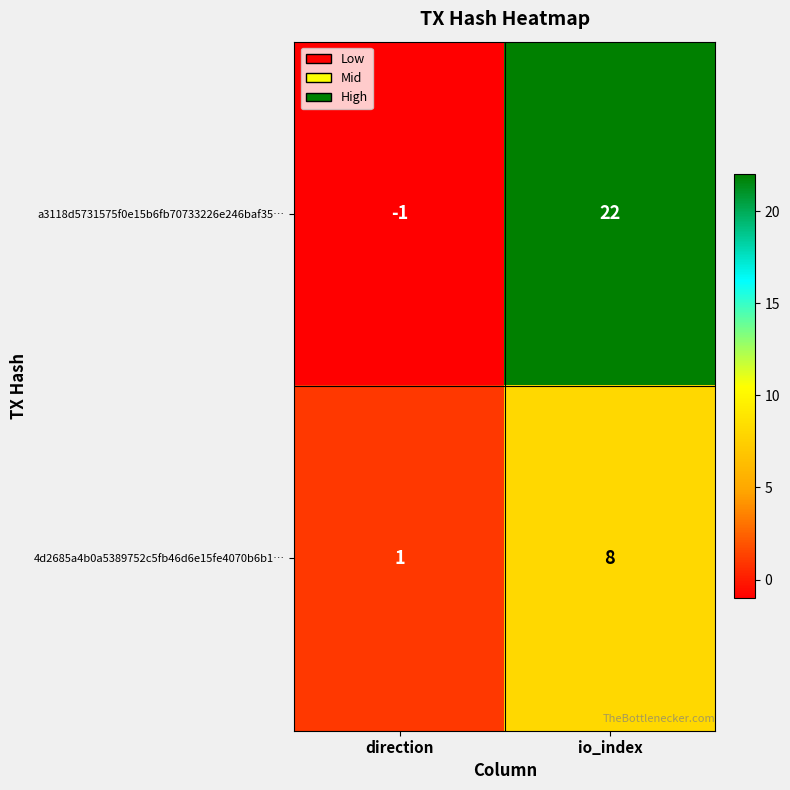

At which category does the chart reach its minimum across all series?

direction